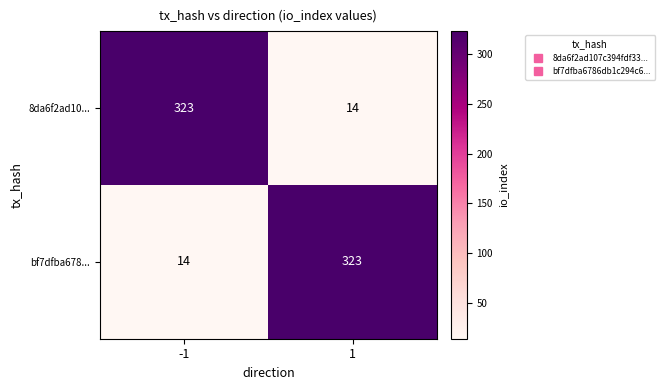

What is the sum of the bf7dfba678... values at -1 and 1?

337